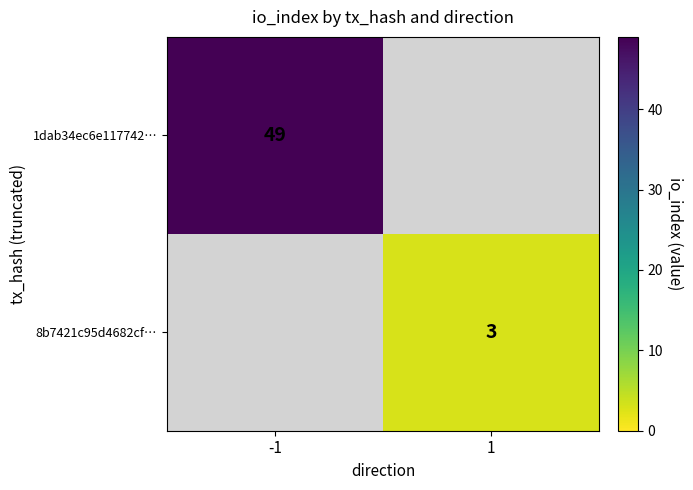

True or false: 1dab34ec6e117742… has a value of 49 at -1.

True